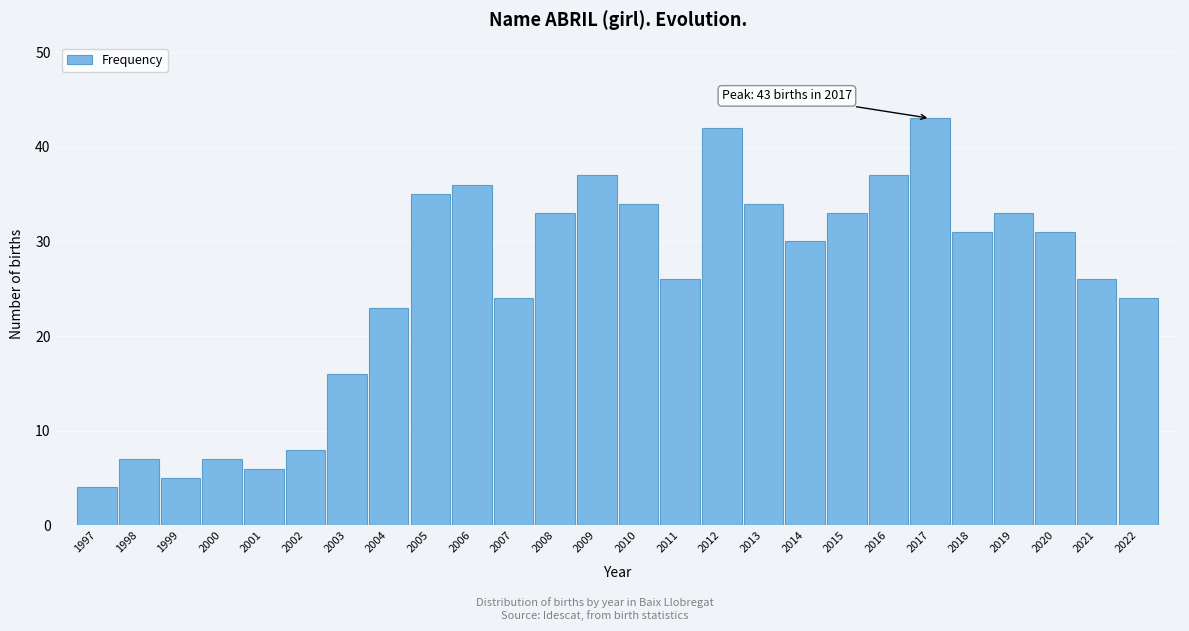

Reading right to left, what are all the values shown in this chart?

2022=24	2021=26	2020=31	2019=33	2018=31	2017=43	2016=37	2015=33	2014=30	2013=34	2012=42	2011=26	2010=34	2009=37	2008=33	2007=24	2006=36	2005=35	2004=23	2003=16	2002=8	2001=6	2000=7	1999=5	1998=7	1997=4